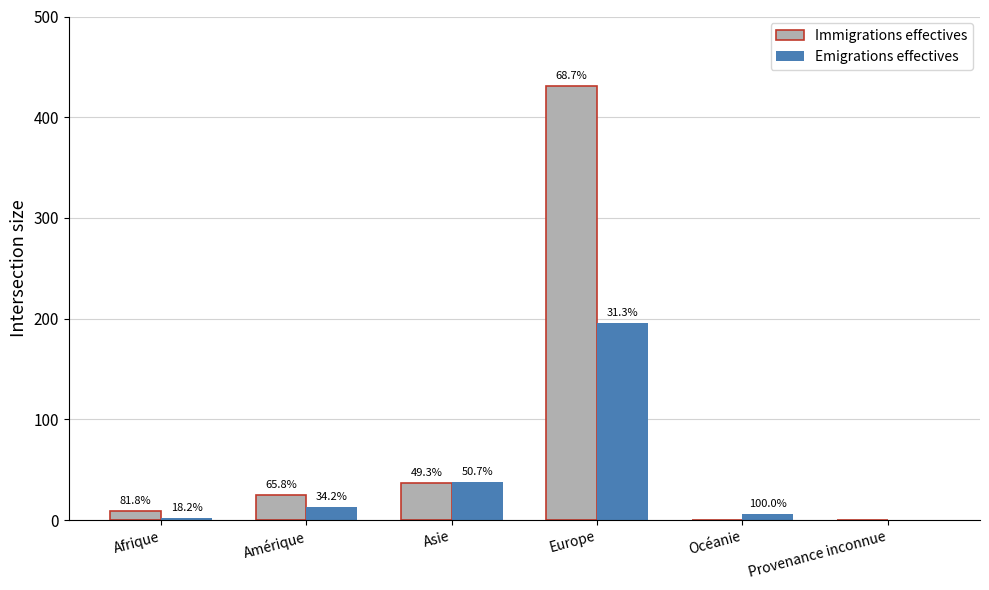

Reading right to left, list all the values displayed in this chart.

Immigrations effectives: Provenance inconnue=0	Océanie=0	Europe=431	Asie=37	Amérique=25	Afrique=9
Emigrations effectives: Provenance inconnue=0	Océanie=6	Europe=196	Asie=38	Amérique=13	Afrique=2